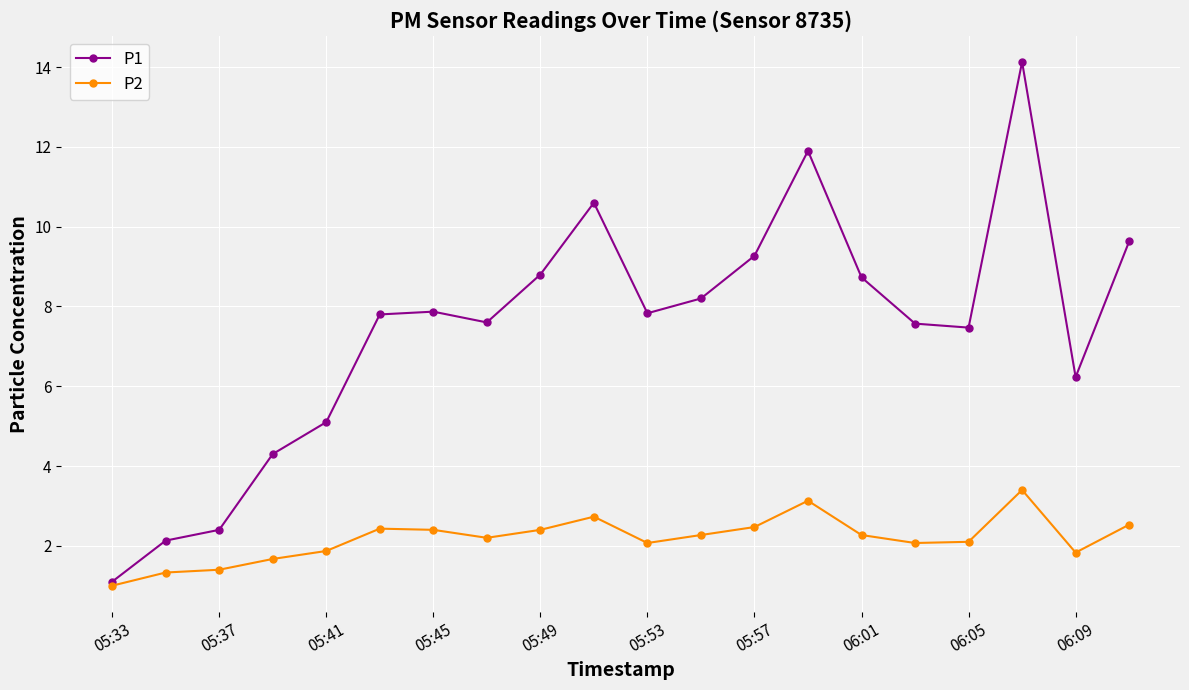

What is the minimum value shown in the chart?

1.0